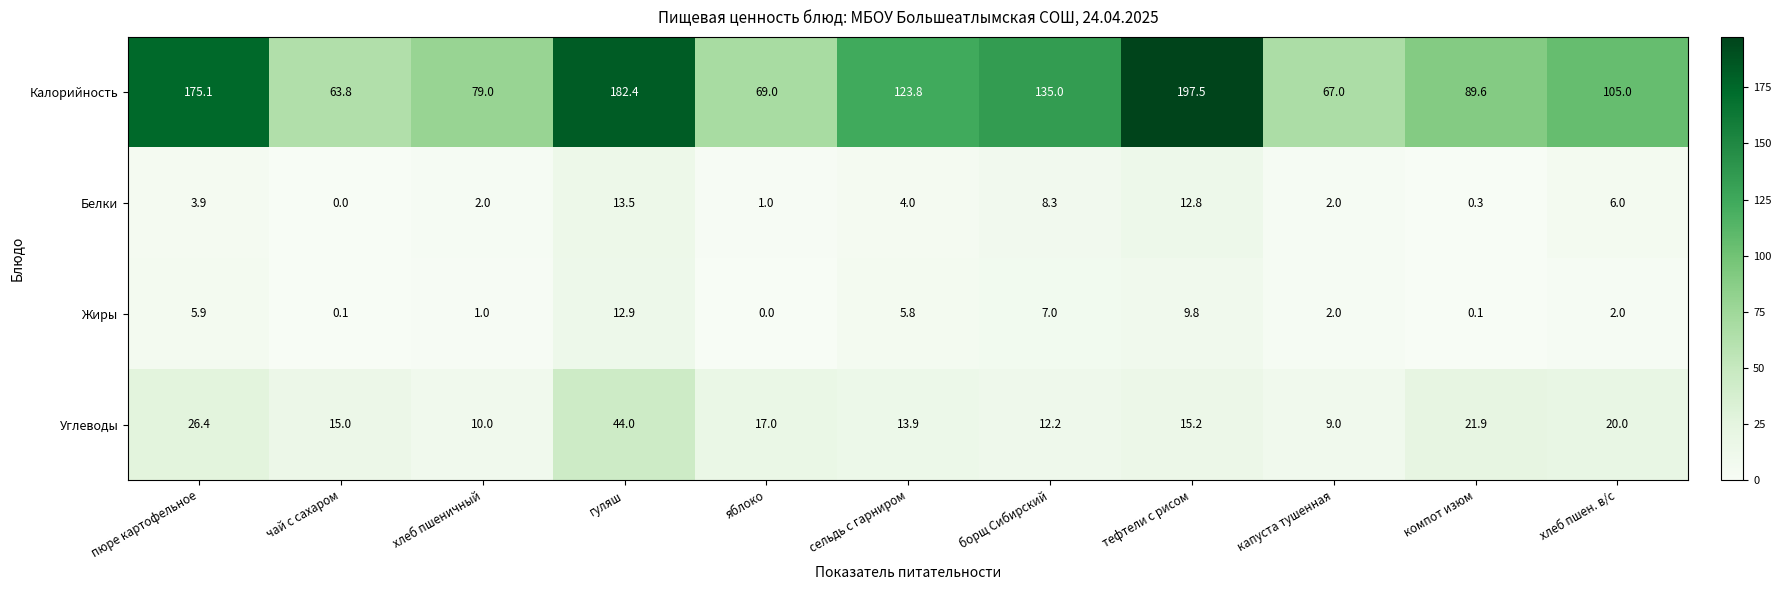

What is the difference between the second highest and minimum values in the Калорийность series?

118.6